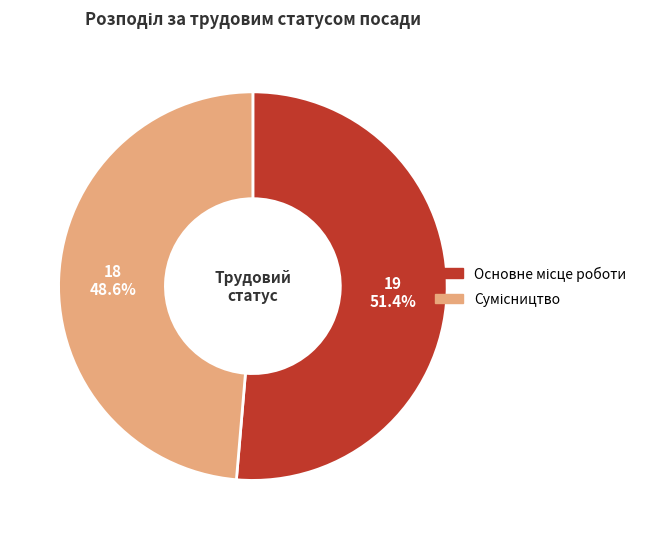

Does any single category account for the majority?

Yes